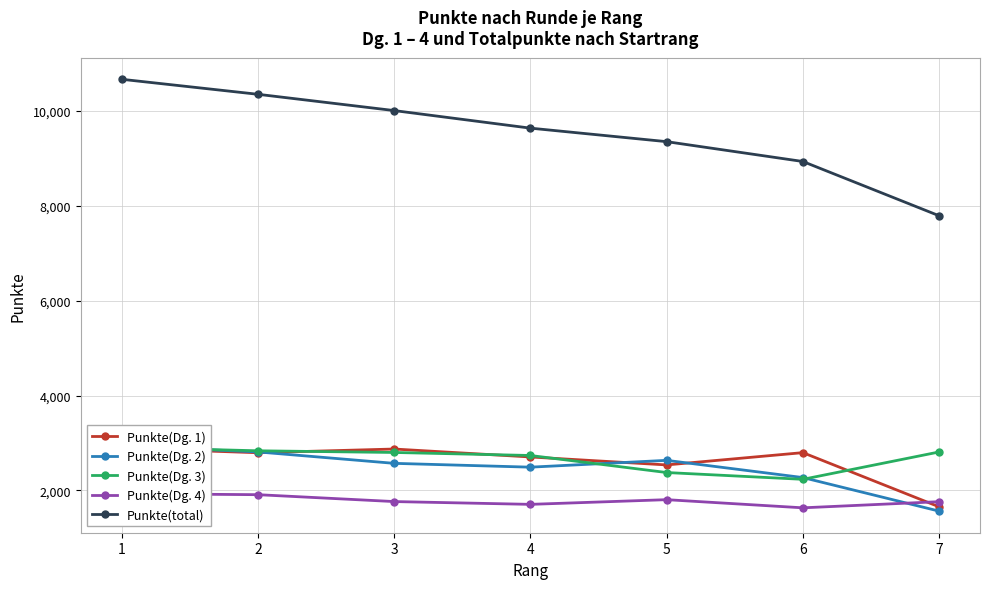

Is the value of Punkte(Dg. 4) at 1 greater than the value of Punkte(total) at 4?

No